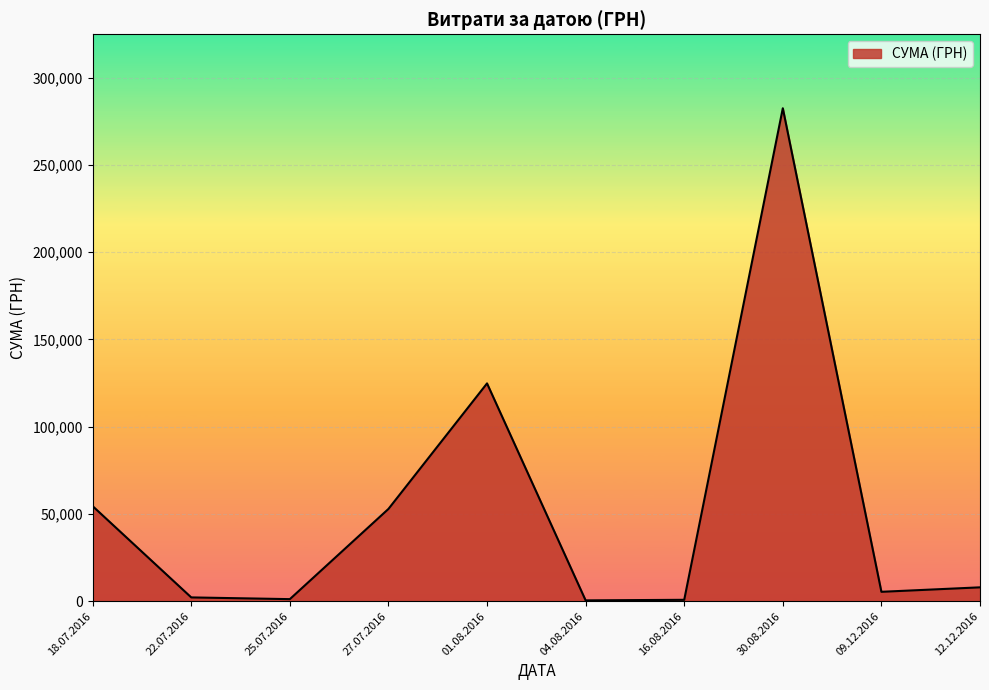

What is the ratio of the value at 27.07.2016 to the value at 01.08.2016?

0.4